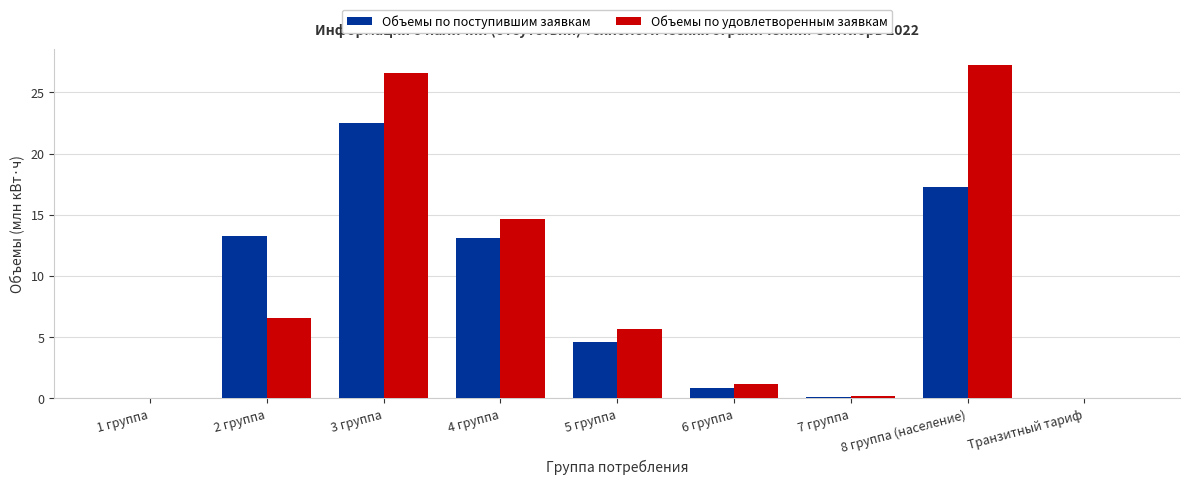

How many data points does each series have?

9